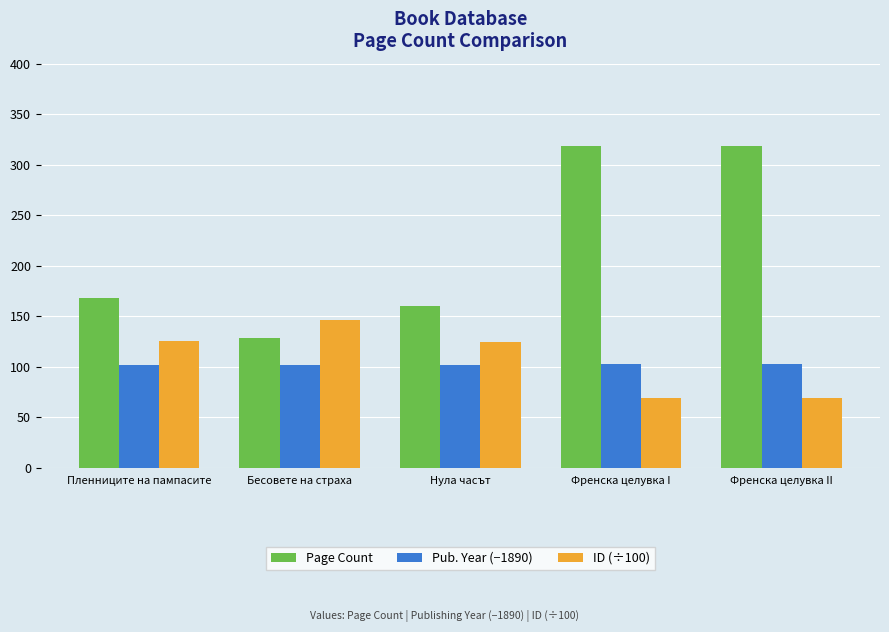

Does the chart contain any negative values?

No